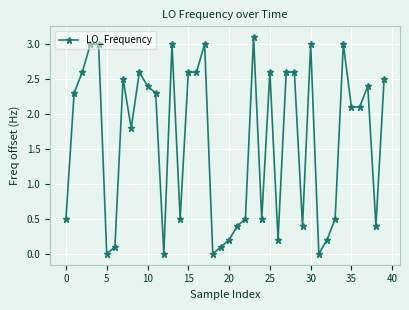

True or false: the data has more than 1 interior local peaks.

True